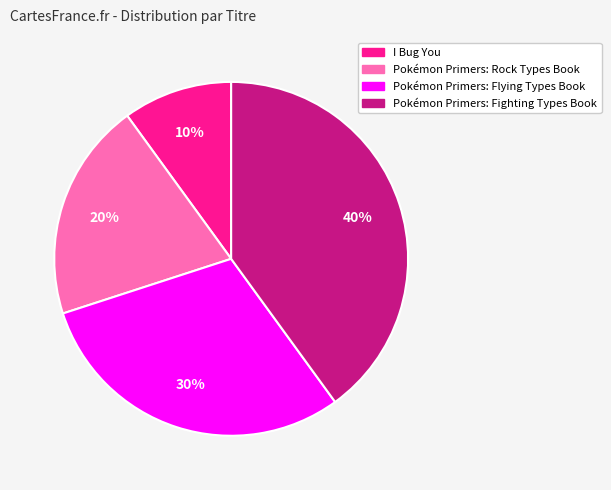

Count the number of slices in the pie.

4